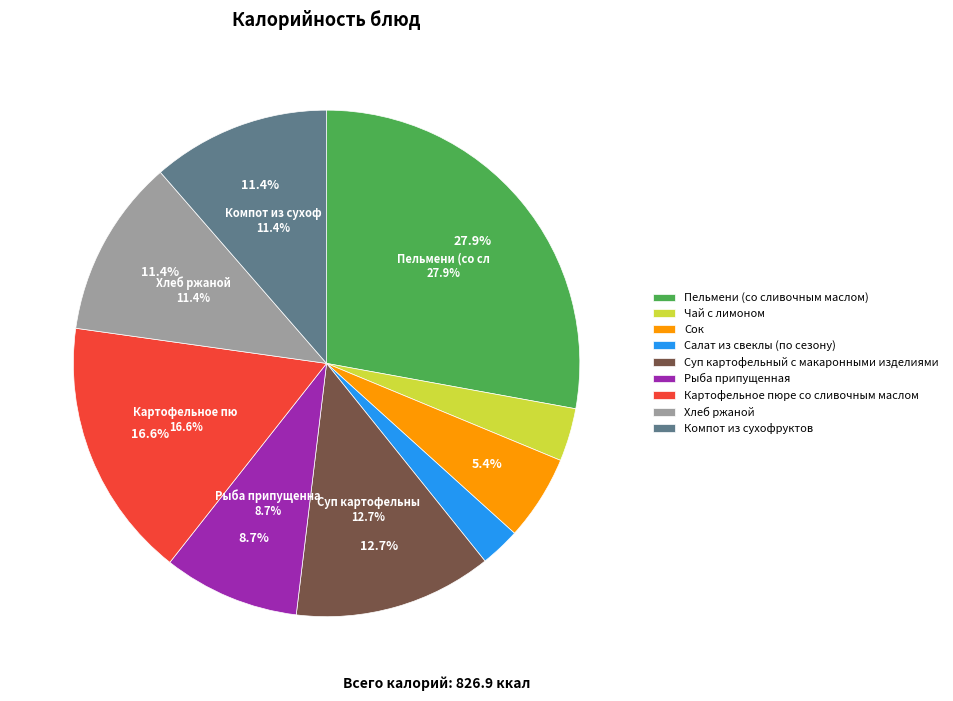

The Рыба припущенная slice represents 1% of the pie. True or false?

False